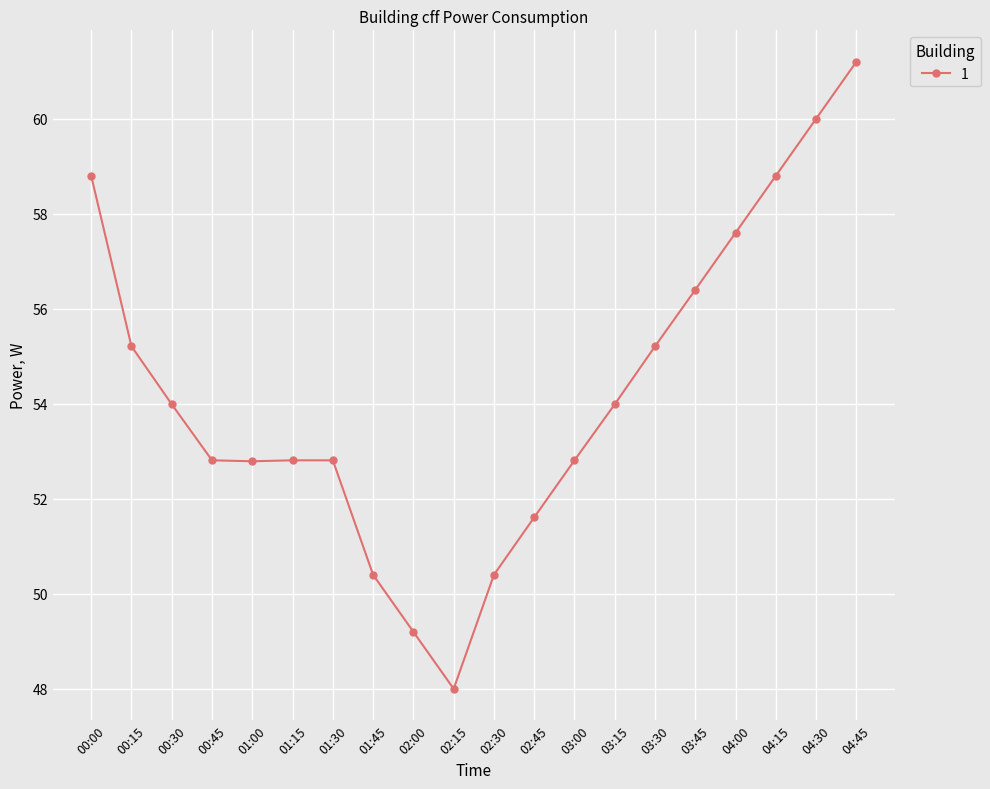

Where does the data first go above 53?

00:00